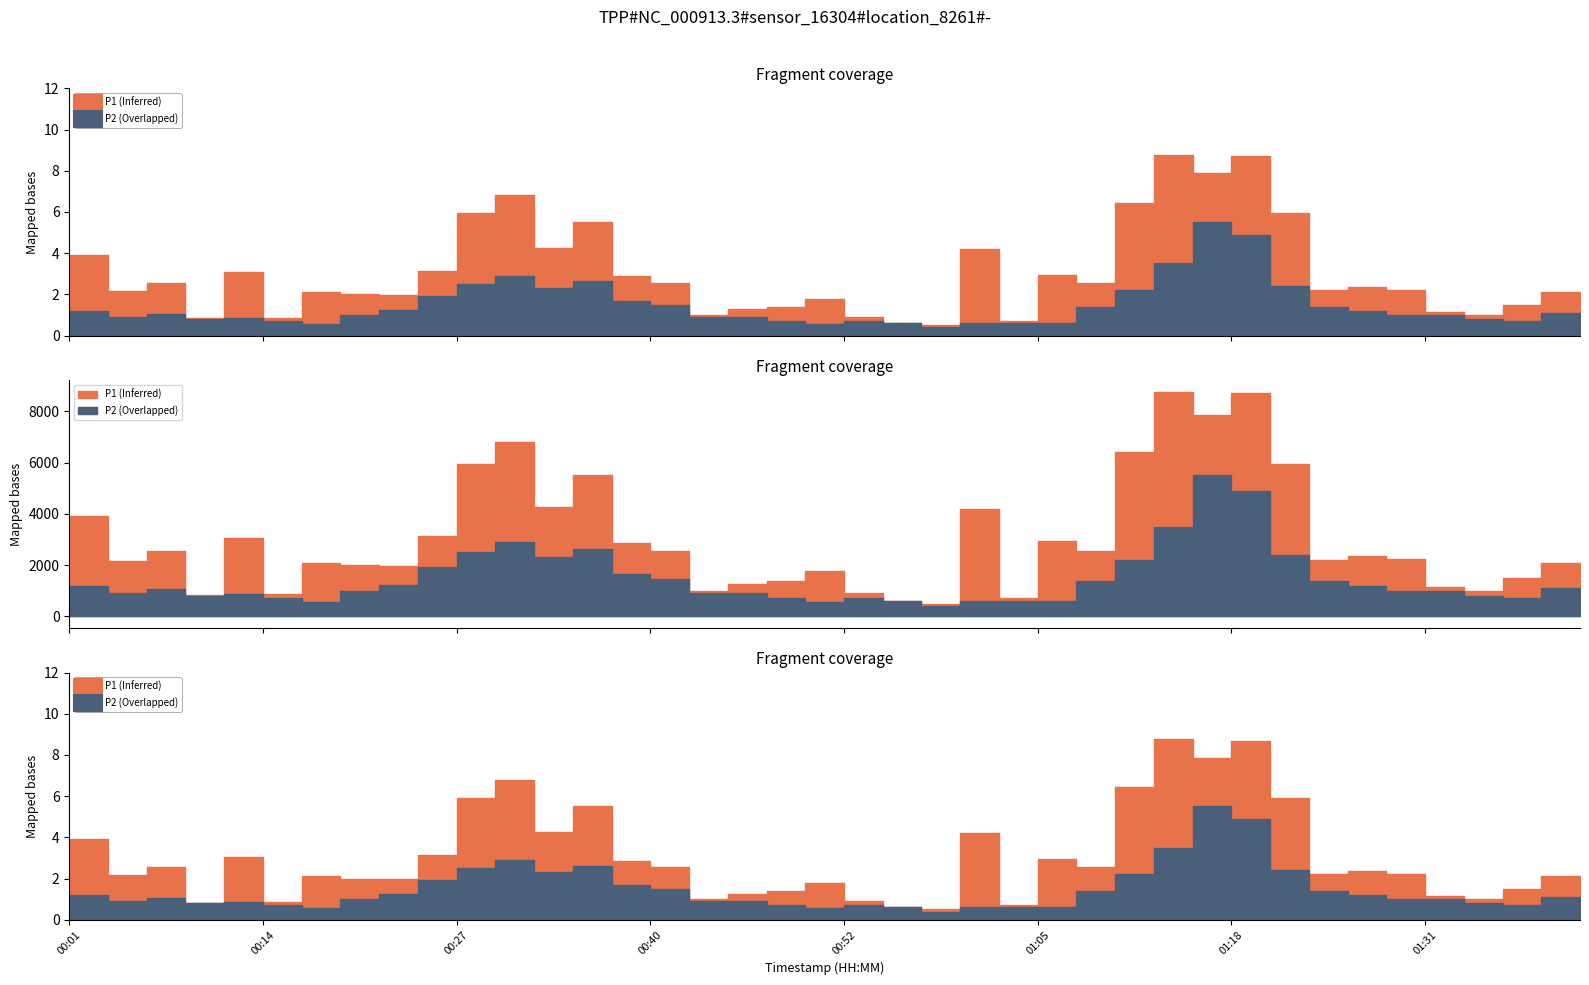

Rank the series at 01:18 from highest to lowest value.

P1, P2